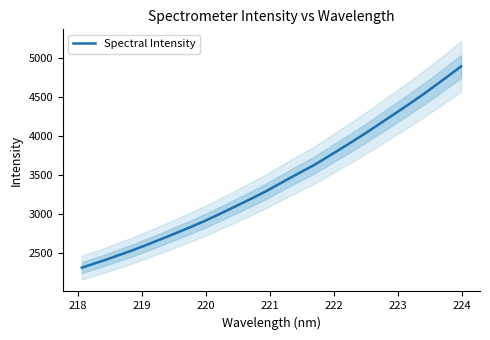

What is the value of the 7th point from the left?

2642.5